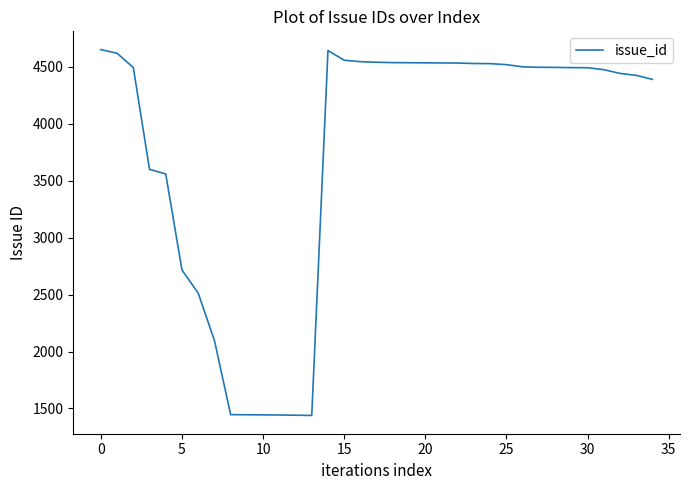

What is the minimum value shown in the chart?

1439